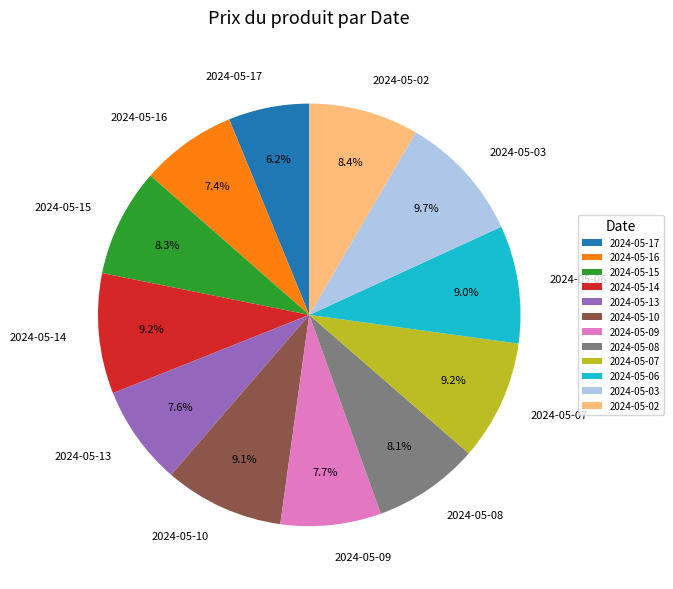

To the nearest percent, what is the difference between the largest and smallest slice percentages?

4%